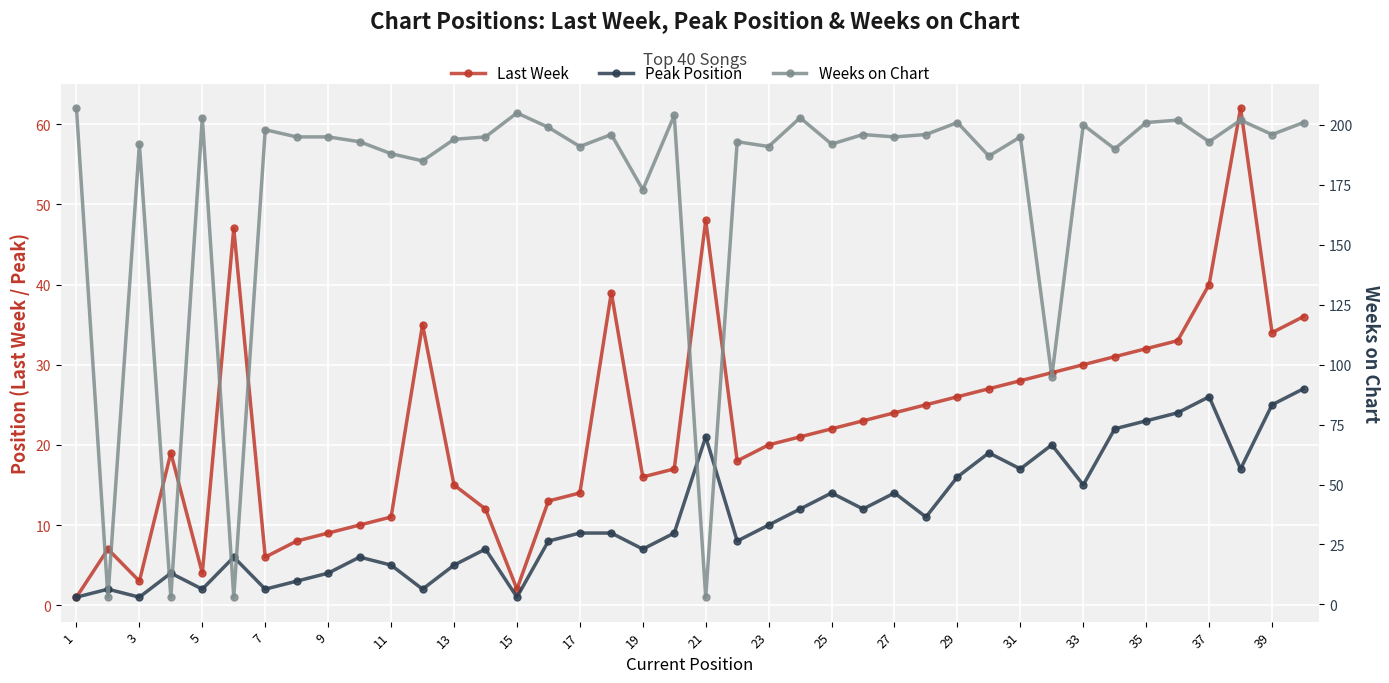

Rank the series at 29 from highest to lowest value.

Weeks on Chart, Last Week, Peak Position